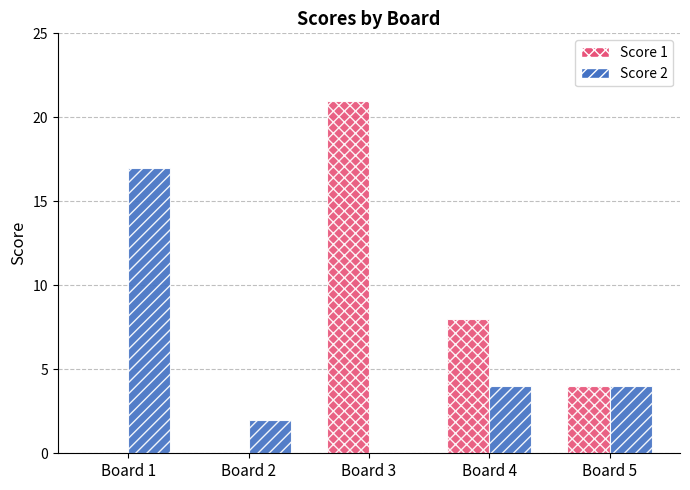

Which series has the largest total across all categories?

Score 1